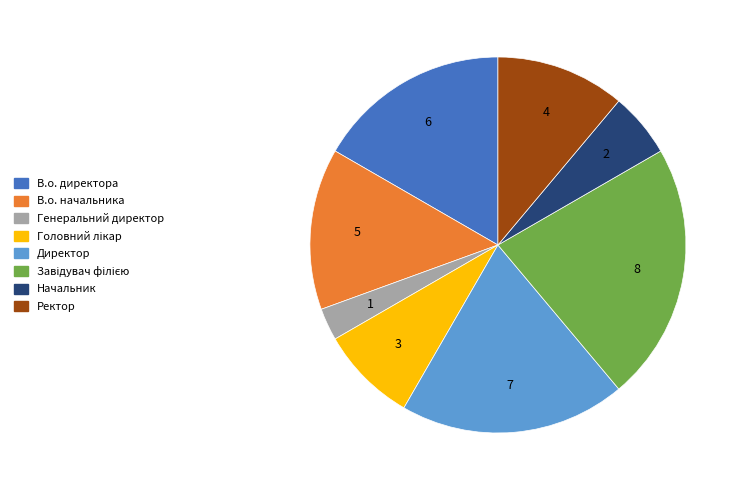

Which category has the smallest portion of the pie?

Генеральний директор